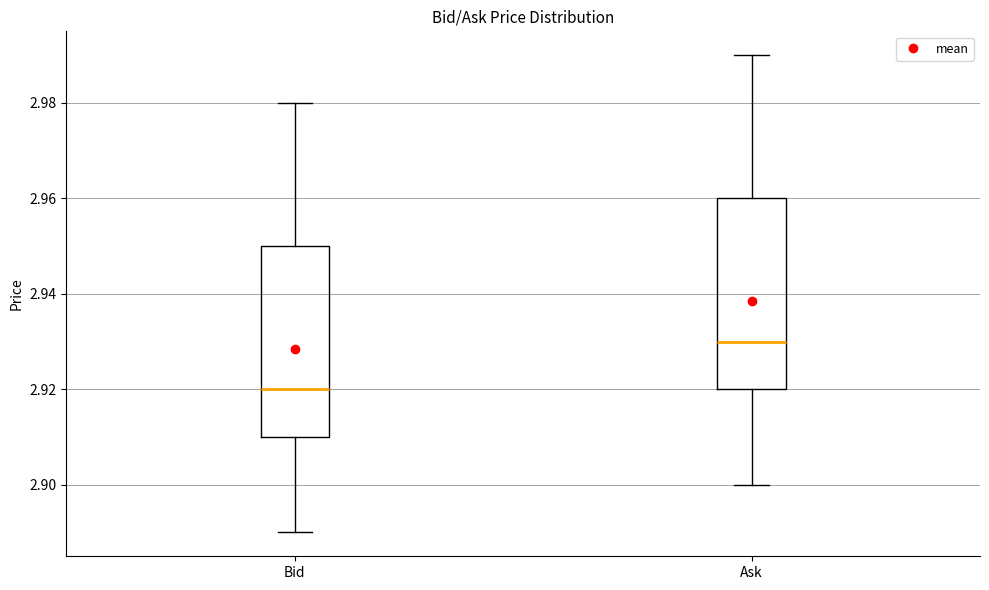

Where is the upper edge of the box for Ask on the y-axis? The values are not printed on the chart, so give them approximately, as read against the axis.

2.96